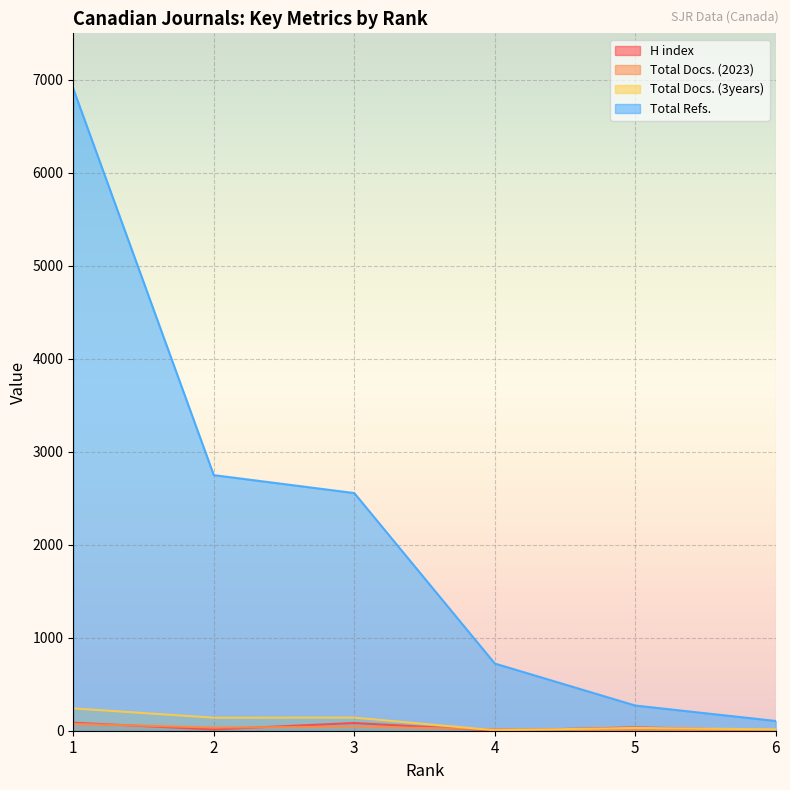

Which series changed the most between 4 and 5?

Total Refs.